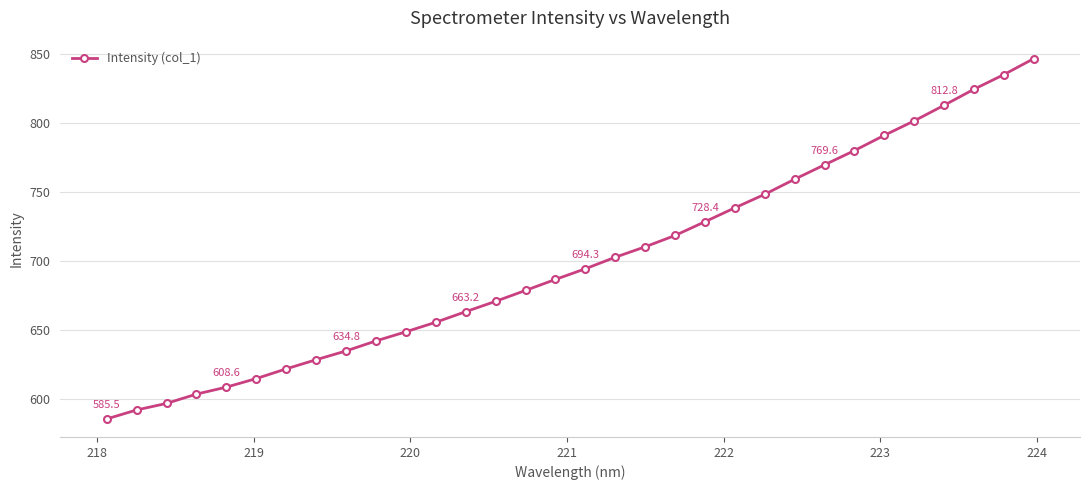

What is the difference between the second highest and minimum values?

249.5